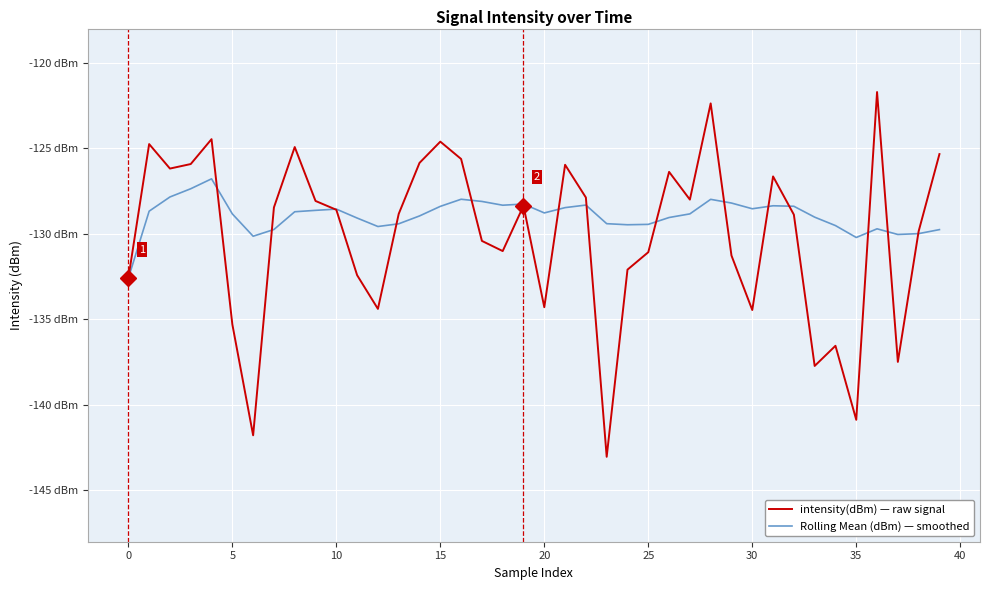

Rank the series by their average value, from highest to lowest.

Rolling Mean (dBm) — smoothed, intensity(dBm) — raw signal